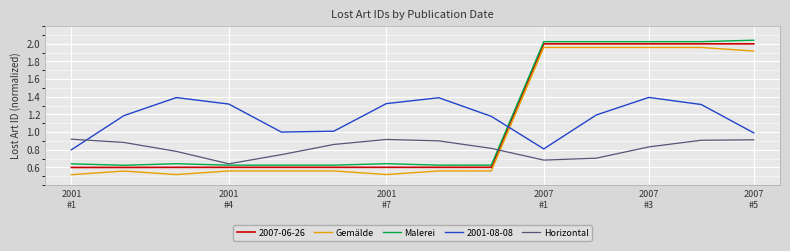

After their last crossing, which series has the higher values: Malerei or 2001-08-08?

Malerei